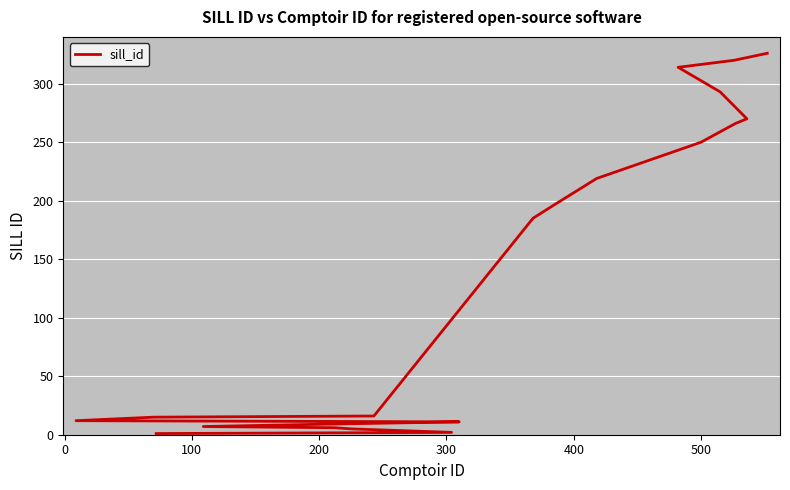

Is this an area chart (filled region under the line)?

No